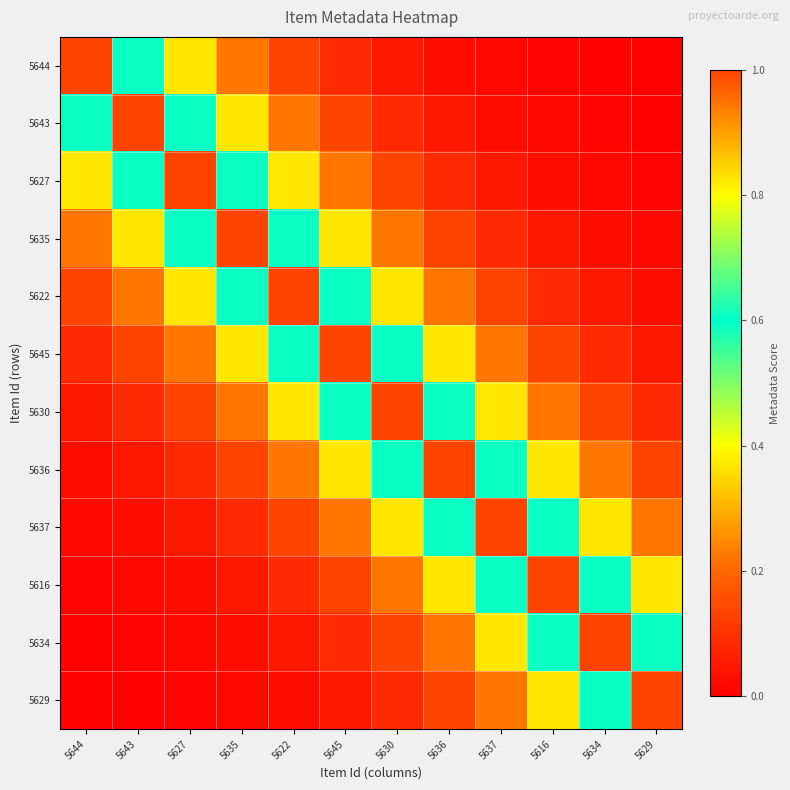

Reading right to left, list all the values displayed in this chart.

5644: 5629=0.0	5634=0.0	5616=0.0	5637=0.0	5636=0.0	5630=0.0	5645=0.1	5622=0.1	5635=0.2	5627=0.4	5643=0.6	5644=1.0
5643: 5629=0.0	5634=0.0	5616=0.0	5637=0.0	5636=0.0	5630=0.1	5645=0.1	5622=0.2	5635=0.4	5627=0.6	5643=1.0	5644=0.6
5627: 5629=0.0	5634=0.0	5616=0.0	5637=0.0	5636=0.1	5630=0.1	5645=0.2	5622=0.4	5635=0.6	5627=1.0	5643=0.6	5644=0.4
5635: 5629=0.0	5634=0.0	5616=0.0	5637=0.1	5636=0.1	5630=0.2	5645=0.4	5622=0.6	5635=1.0	5627=0.6	5643=0.4	5644=0.2
5622: 5629=0.0	5634=0.0	5616=0.1	5637=0.1	5636=0.2	5630=0.4	5645=0.6	5622=1.0	5635=0.6	5627=0.4	5643=0.2	5644=0.1
5645: 5629=0.0	5634=0.1	5616=0.1	5637=0.2	5636=0.4	5630=0.6	5645=1.0	5622=0.6	5635=0.4	5627=0.2	5643=0.1	5644=0.1
5630: 5629=0.1	5634=0.1	5616=0.2	5637=0.4	5636=0.6	5630=1.0	5645=0.6	5622=0.4	5635=0.2	5627=0.1	5643=0.1	5644=0.0
5636: 5629=0.1	5634=0.2	5616=0.4	5637=0.6	5636=1.0	5630=0.6	5645=0.4	5622=0.2	5635=0.1	5627=0.1	5643=0.0	5644=0.0
5637: 5629=0.2	5634=0.4	5616=0.6	5637=1.0	5636=0.6	5630=0.4	5645=0.2	5622=0.1	5635=0.1	5627=0.0	5643=0.0	5644=0.0
5616: 5629=0.4	5634=0.6	5616=1.0	5637=0.6	5636=0.4	5630=0.2	5645=0.1	5622=0.1	5635=0.0	5627=0.0	5643=0.0	5644=0.0
5634: 5629=0.6	5634=1.0	5616=0.6	5637=0.4	5636=0.2	5630=0.1	5645=0.1	5622=0.0	5635=0.0	5627=0.0	5643=0.0	5644=0.0
5629: 5629=1.0	5634=0.6	5616=0.4	5637=0.2	5636=0.1	5630=0.1	5645=0.0	5622=0.0	5635=0.0	5627=0.0	5643=0.0	5644=0.0